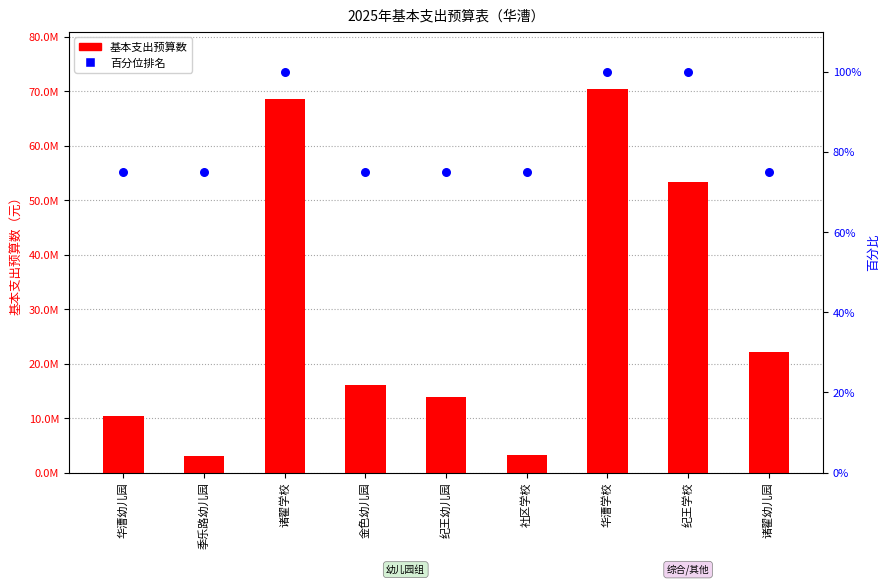

What is the total value across all series at 华漕学校?

70410609.2